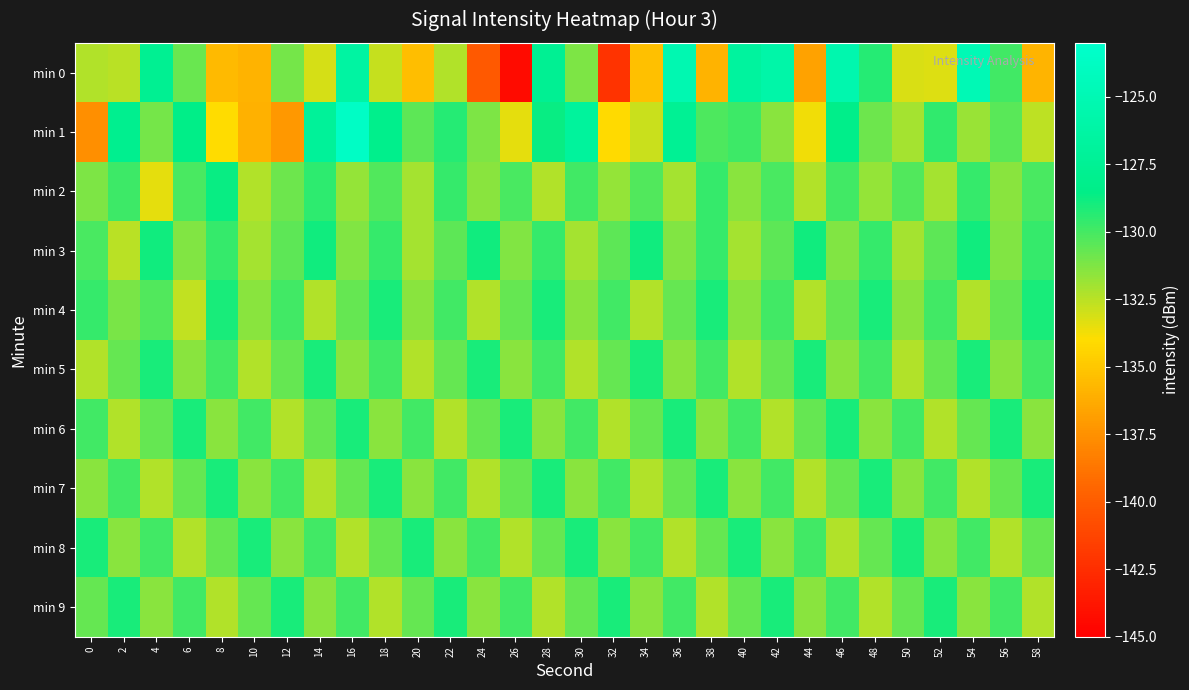

Reading left to right, list all the values displayed in this chart.

min 0: 0=-132.3	2=-132.5	4=-127.7	6=-130.8	8=-135.6	10=-136.0	12=-131.1	14=-133.1	16=-126.4	18=-132.8	20=-135.4	22=-132.3	24=-140.2	26=-144.4	28=-127.6	30=-131.2	32=-142.2	34=-135.4	36=-125.2	38=-135.9	40=-126.7	42=-125.9	44=-136.7	46=-125.5	48=-129.3	50=-133.2	52=-133.2	54=-124.8	56=-130.0	58=-135.8
min 1: 0=-137.5	2=-128.0	4=-131.0	6=-128.5	8=-134.1	10=-136.0	12=-137.1	14=-127.1	16=-123.6	18=-128.2	20=-130.5	22=-129.3	24=-131.2	26=-133.4	28=-128.7	30=-126.9	32=-134.1	34=-132.8	36=-127.5	38=-130.2	40=-129.8	42=-131.5	44=-133.7	46=-128.3	48=-130.9	50=-132.1	52=-129.6	54=-131.8	56=-130.4	58=-132.6
min 2: 0=-131.2	2=-129.8	4=-133.4	6=-130.1	8=-128.7	10=-132.3	12=-130.9	14=-129.5	16=-131.7	18=-130.3	20=-132.1	22=-129.7	24=-131.5	26=-130.1	28=-132.3	30=-129.9	32=-131.7	34=-130.3	36=-132.1	38=-129.7	40=-131.5	42=-130.1	44=-132.3	46=-129.9	48=-131.7	50=-130.3	52=-132.1	54=-129.7	56=-131.5	58=-130.1
min 3: 0=-130.1	2=-132.5	4=-128.9	6=-131.3	8=-129.7	10=-132.1	12=-130.5	14=-128.9	16=-131.3	18=-129.7	20=-132.1	22=-130.5	24=-128.9	26=-131.3	28=-129.7	30=-132.1	32=-130.5	34=-128.9	36=-131.3	38=-129.7	40=-132.1	42=-130.5	44=-128.9	46=-131.3	48=-129.7	50=-132.1	52=-130.5	54=-128.9	56=-131.3	58=-129.7
min 4: 0=-129.7	2=-131.1	4=-130.3	6=-132.7	8=-129.1	10=-131.5	12=-129.9	14=-132.3	16=-130.7	18=-129.1	20=-131.5	22=-129.9	24=-132.3	26=-130.7	28=-129.1	30=-131.5	32=-129.9	34=-132.3	36=-130.7	38=-129.1	40=-131.5	42=-129.9	44=-132.3	46=-130.7	48=-129.1	50=-131.5	52=-129.9	54=-132.3	56=-130.7	58=-129.1
min 5: 0=-132.3	2=-130.7	4=-129.1	6=-131.5	8=-129.9	10=-132.3	12=-130.7	14=-129.1	16=-131.5	18=-129.9	20=-132.3	22=-130.7	24=-129.1	26=-131.5	28=-129.9	30=-132.3	32=-130.7	34=-129.1	36=-131.5	38=-129.9	40=-132.3	42=-130.7	44=-129.1	46=-131.5	48=-129.9	50=-132.3	52=-130.7	54=-129.1	56=-131.5	58=-129.9
min 6: 0=-129.9	2=-132.3	4=-130.7	6=-129.1	8=-131.5	10=-129.9	12=-132.3	14=-130.7	16=-129.1	18=-131.5	20=-129.9	22=-132.3	24=-130.7	26=-129.1	28=-131.5	30=-129.9	32=-132.3	34=-130.7	36=-129.1	38=-131.5	40=-129.9	42=-132.3	44=-130.7	46=-129.1	48=-131.5	50=-129.9	52=-132.3	54=-130.7	56=-129.1	58=-131.5
min 7: 0=-131.5	2=-129.9	4=-132.3	6=-130.7	8=-129.1	10=-131.5	12=-129.9	14=-132.3	16=-130.7	18=-129.1	20=-131.5	22=-129.9	24=-132.3	26=-130.7	28=-129.1	30=-131.5	32=-129.9	34=-132.3	36=-130.7	38=-129.1	40=-131.5	42=-129.9	44=-132.3	46=-130.7	48=-129.1	50=-131.5	52=-129.9	54=-132.3	56=-130.7	58=-129.1
min 8: 0=-129.1	2=-131.5	4=-129.9	6=-132.3	8=-130.7	10=-129.1	12=-131.5	14=-129.9	16=-132.3	18=-130.7	20=-129.1	22=-131.5	24=-129.9	26=-132.3	28=-130.7	30=-129.1	32=-131.5	34=-129.9	36=-132.3	38=-130.7	40=-129.1	42=-131.5	44=-129.9	46=-132.3	48=-130.7	50=-129.1	52=-131.5	54=-129.9	56=-132.3	58=-130.7
min 9: 0=-130.7	2=-129.1	4=-131.5	6=-129.9	8=-132.3	10=-130.7	12=-129.1	14=-131.5	16=-129.9	18=-132.3	20=-130.7	22=-129.1	24=-131.5	26=-129.9	28=-132.3	30=-130.7	32=-129.1	34=-131.5	36=-129.9	38=-132.3	40=-130.7	42=-129.1	44=-131.5	46=-129.9	48=-132.3	50=-130.7	52=-129.1	54=-131.5	56=-129.9	58=-132.3